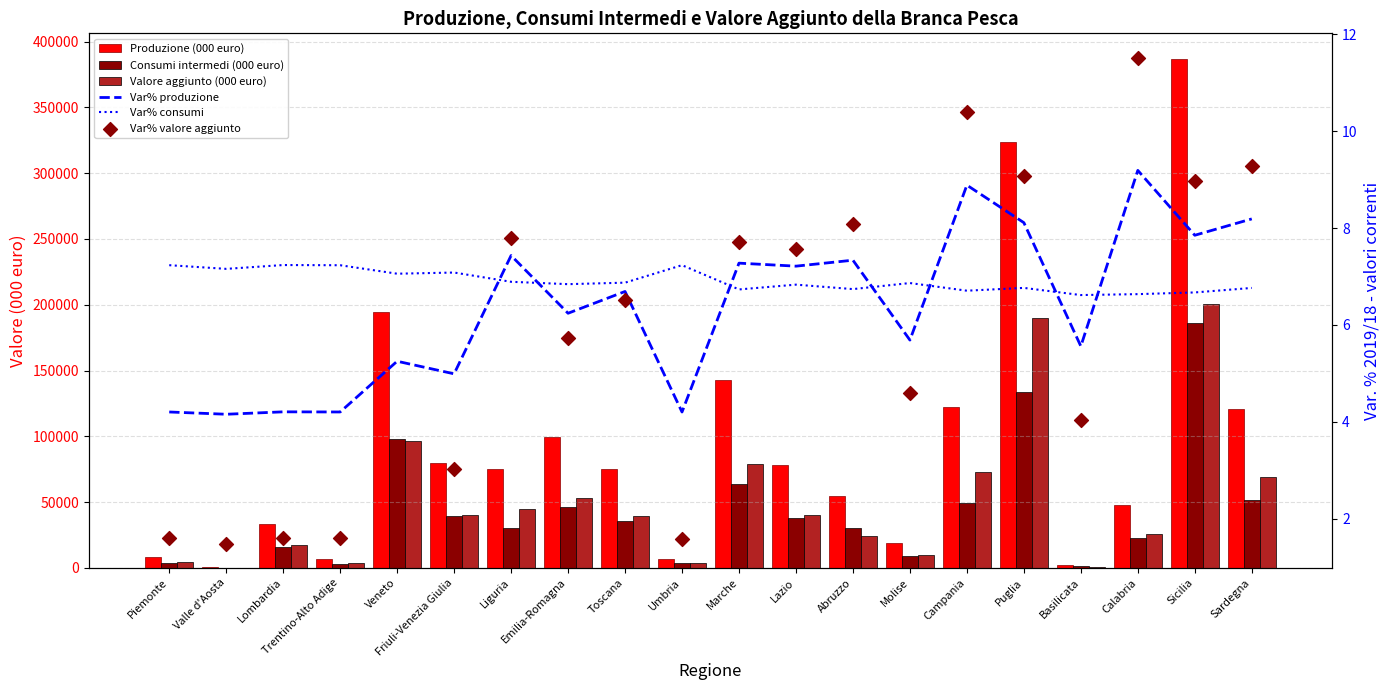

Which series has the largest total across all categories?

Produzione (000 euro)